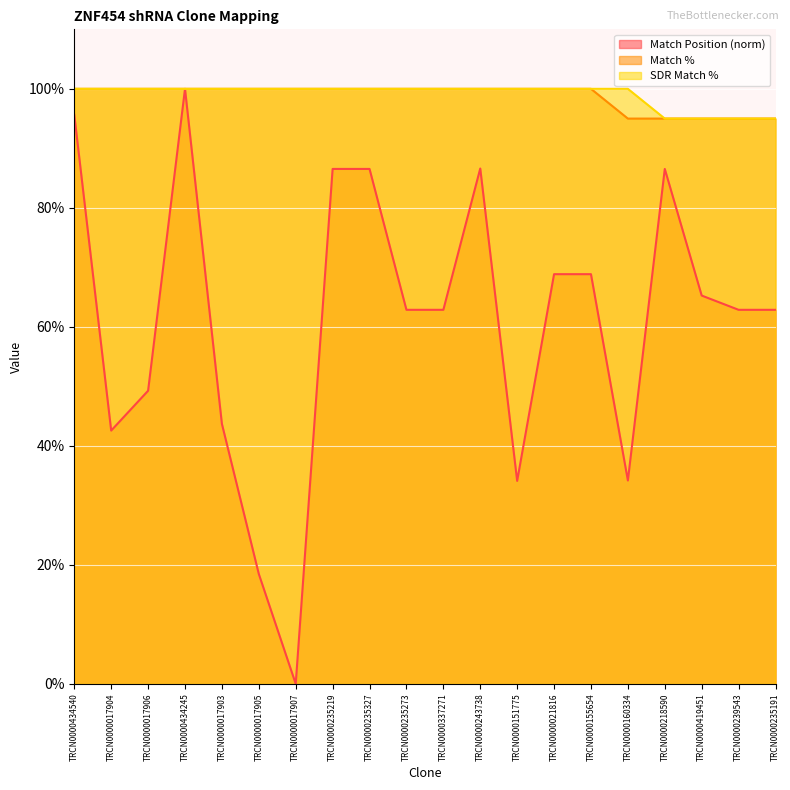

Which series has the widest spread of values?

Match Position (norm)